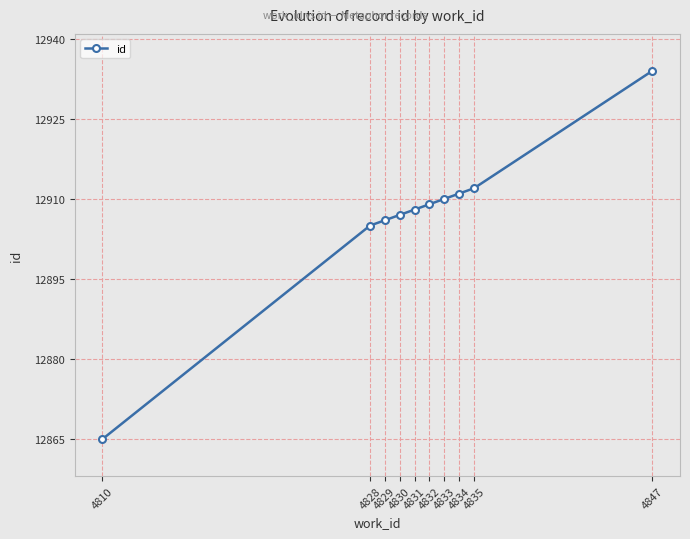

What is the difference between the maximum and minimum values?

69